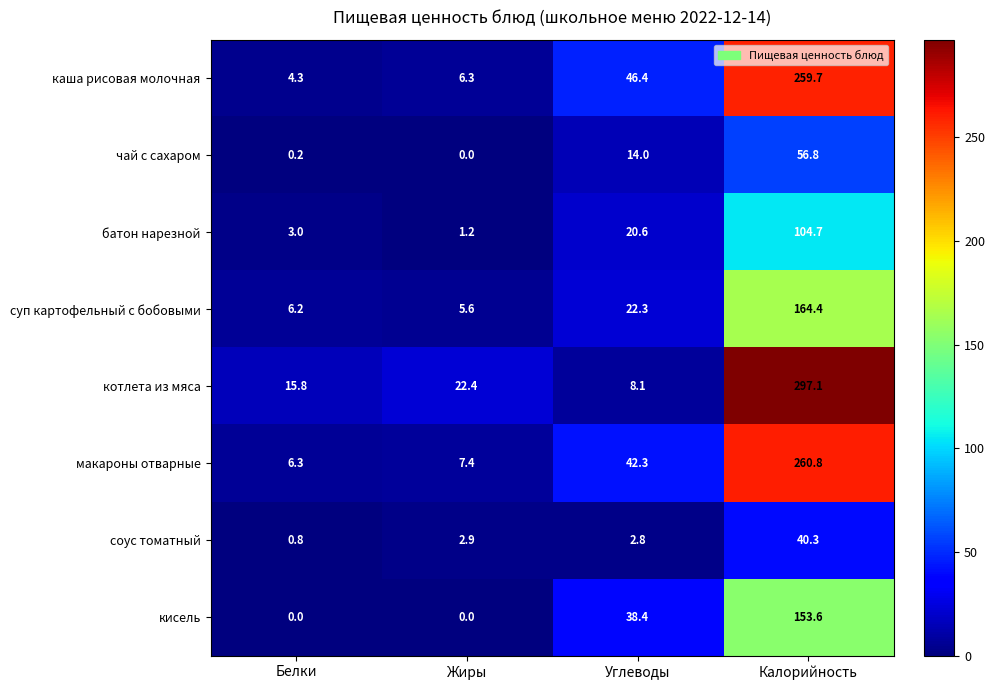

The value of котлета из мяса at Белки is 23.7. True or false?

False